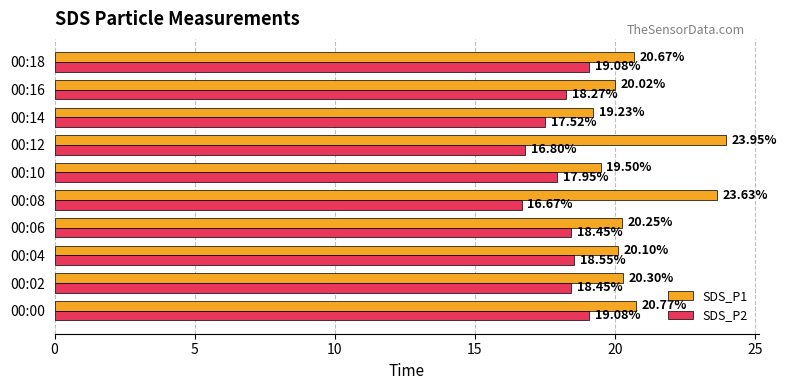

List the series in order of their overall mean, highest first.

SDS_P1, SDS_P2